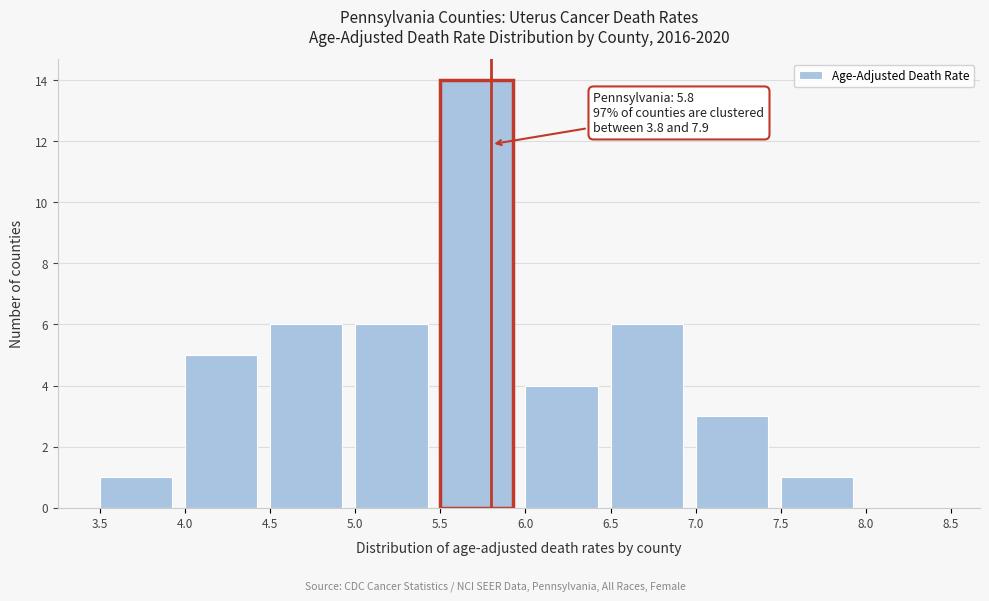

Which range on the x-axis has the tallest bar?

5.5 to 6.0